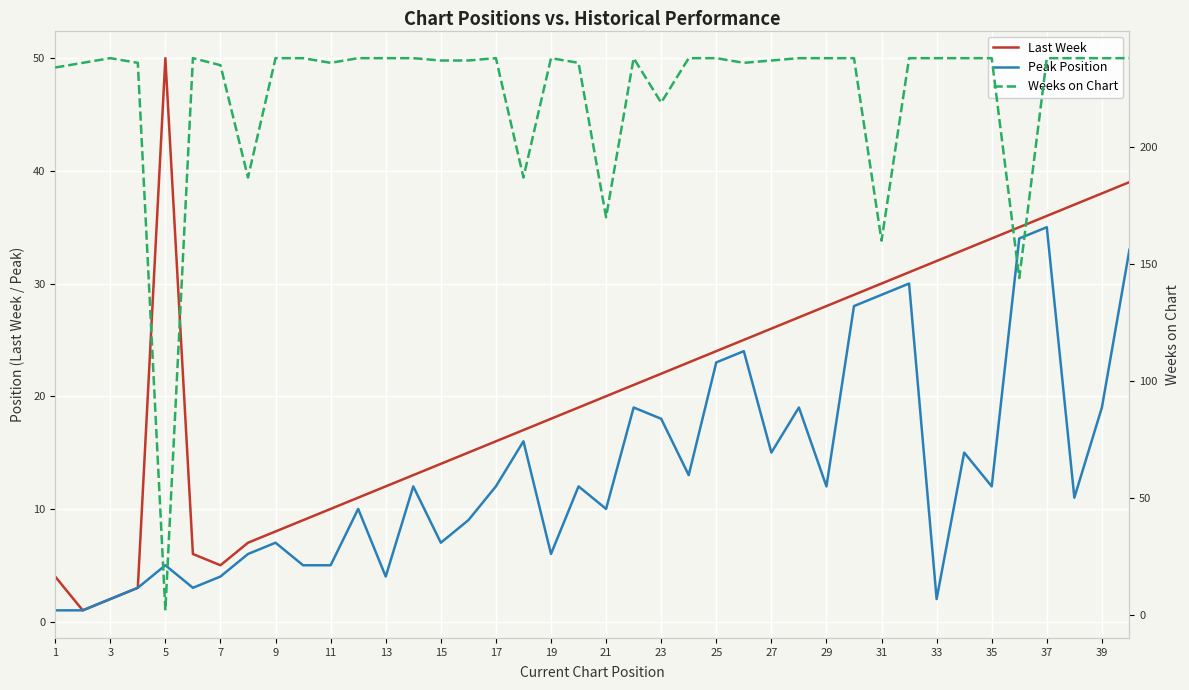

What is the difference between the maximum and minimum values in the Weeks on Chart series?

236